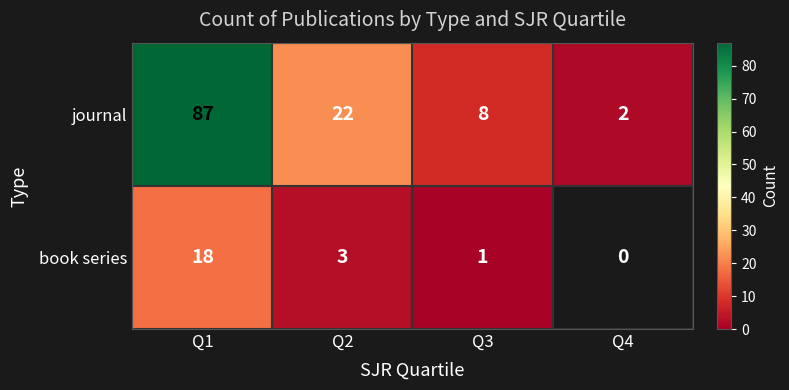

What is the sum of the journal values at Q2 and Q3?

30